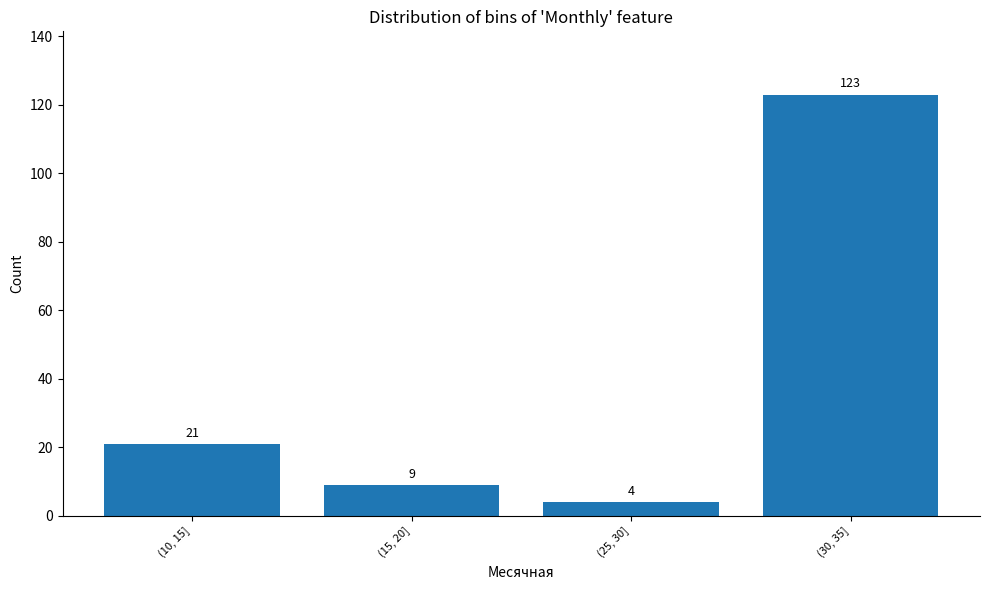

Reading left to right, what are all the values shown in this chart?

(10, 15]=21	(15, 20]=9	(25, 30]=4	(30, 35]=123